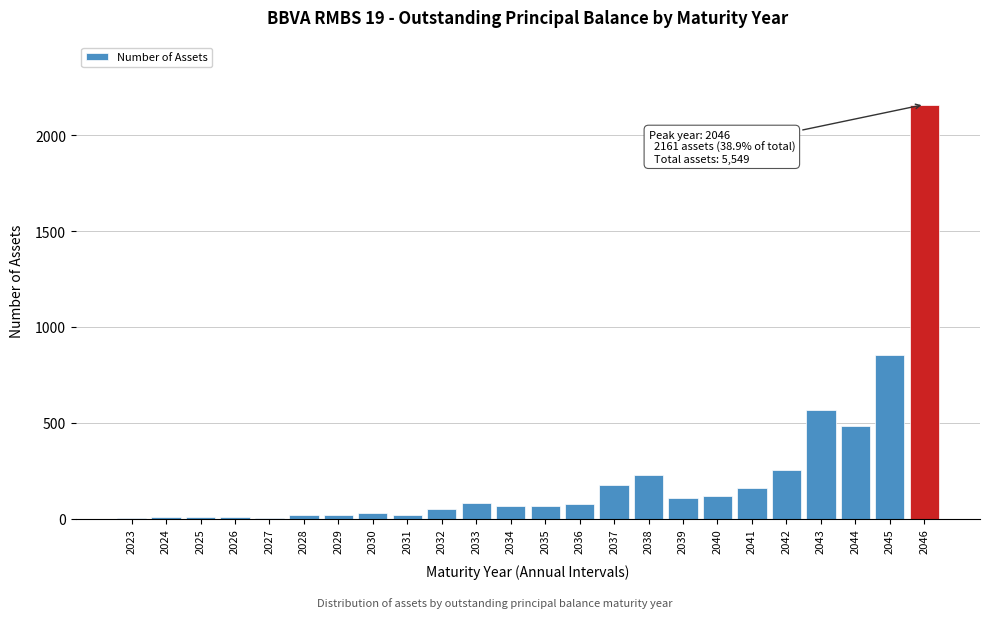

The chart shows a value of 8 at 2026. True or false?

True